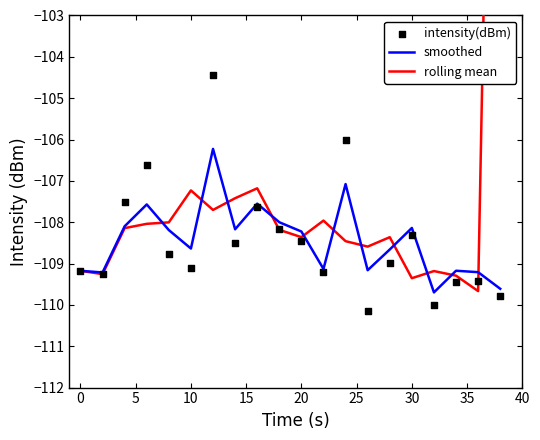

What are all the series names shown in the legend?

smoothed, rolling mean, intensity(dBm)